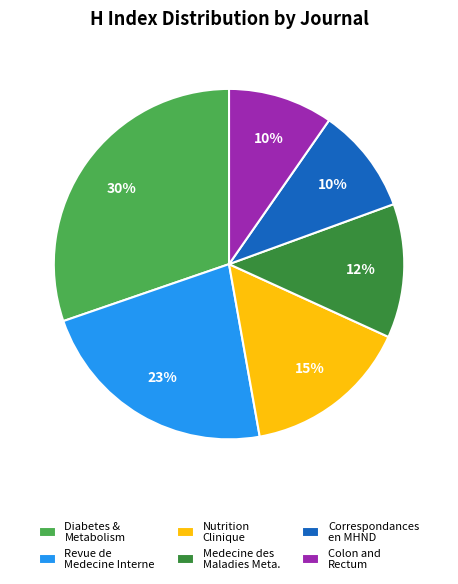

How many slices are in this pie chart?

6